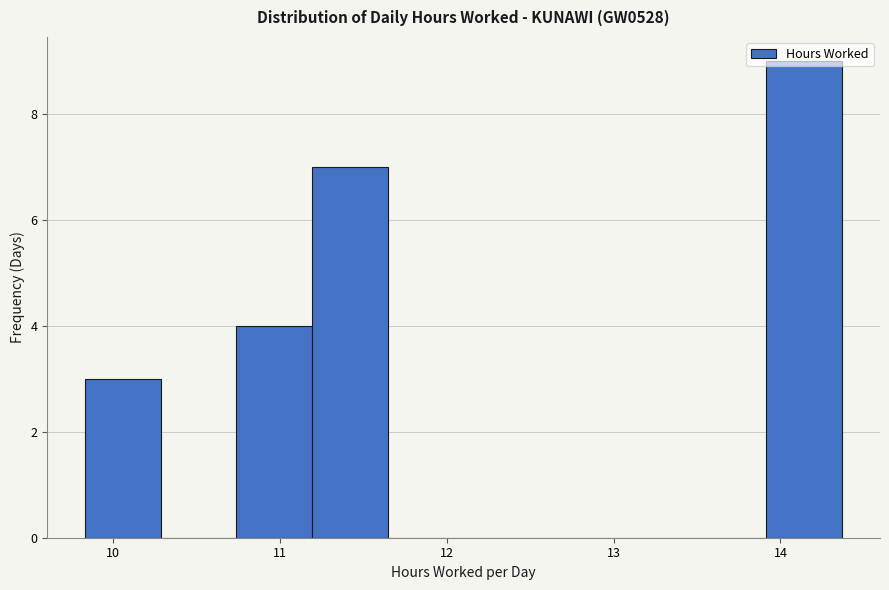

Which range on the x-axis has the tallest bar?

13.9 to 14.4